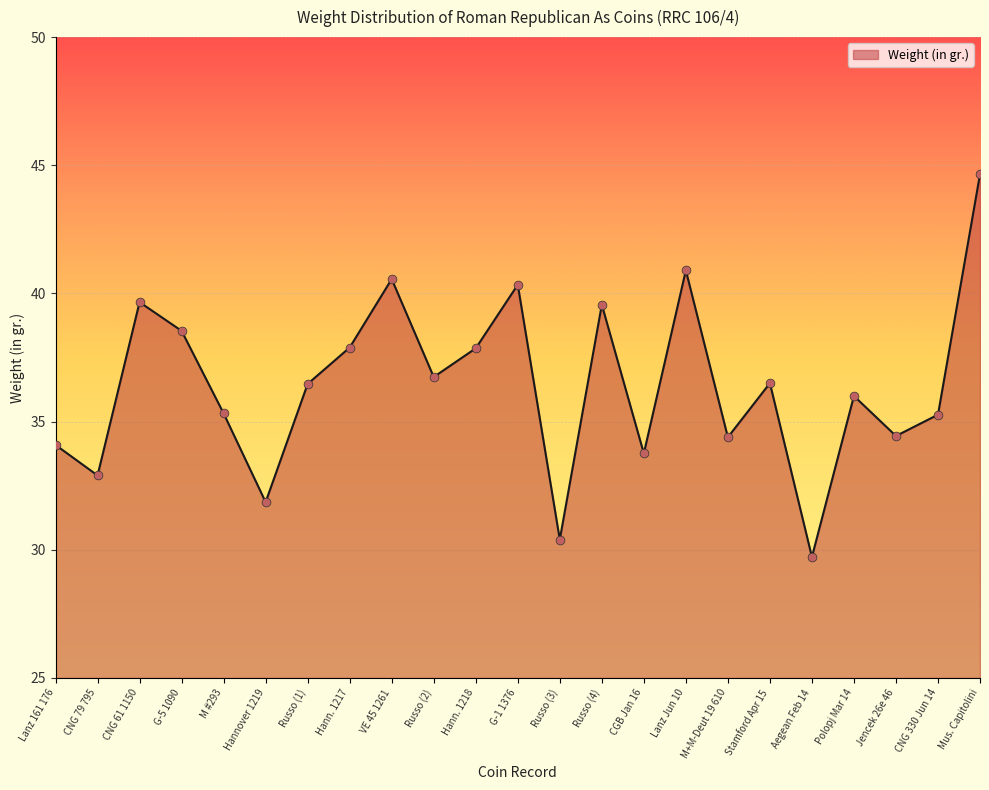

Which has a higher value, Lanz 161 176 or Hann. 1218?

Hann. 1218